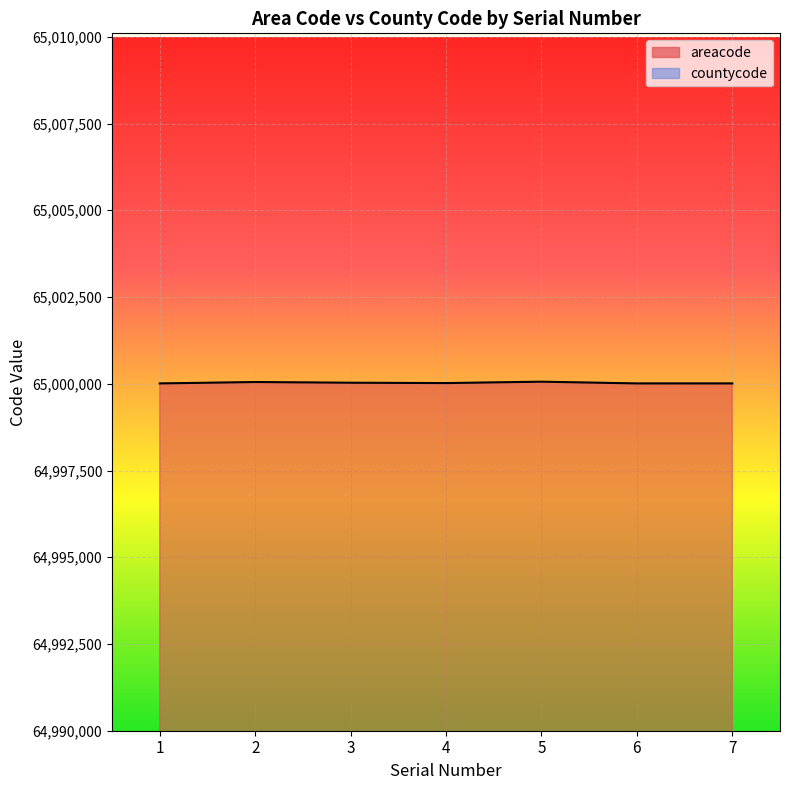

Reading right to left, transcribe all the data shown in this chart.

areacode: 65000010	65000010	65000060	65000020	65000030	65000050	65000010
countycode: 65000	65000	65000	65000	65000	65000	65000